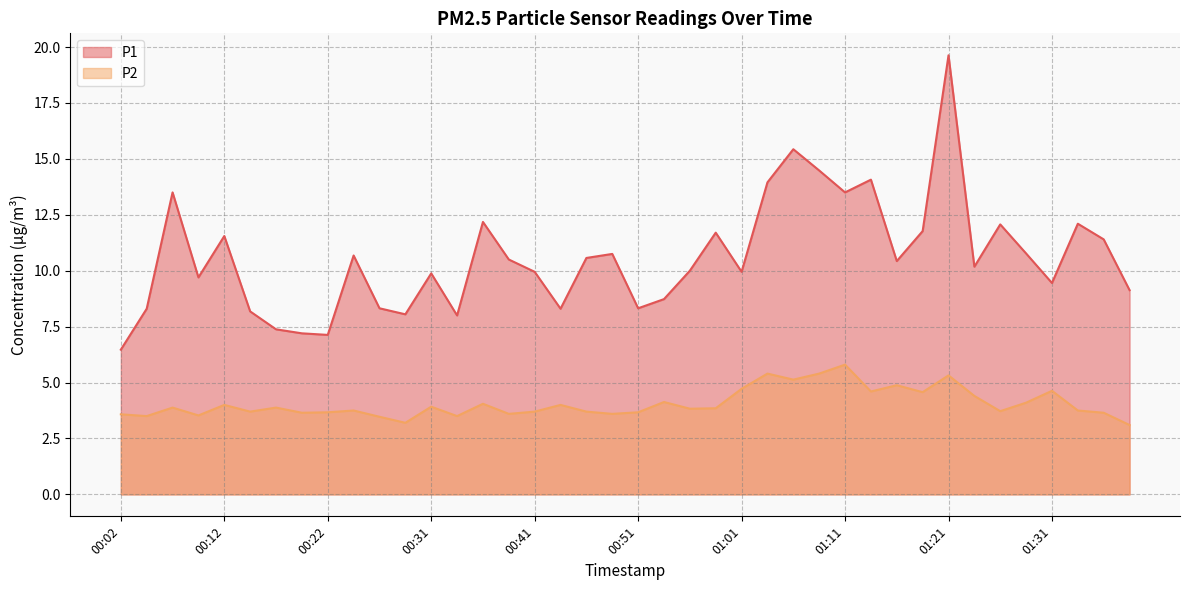

Reading right to left, transcribe all the data shown in this chart.

P1: 01:39=9.1	01:36=11.4	01:34=12.1	01:31=9.4	01:29=10.8	01:26=12.1	01:24=10.2	01:21=19.6	01:19=11.8	01:16=10.4	01:14=14.1	01:11=13.5	01:09=14.5	01:06=15.4	01:04=13.9	01:01=9.9	00:58=11.7	00:56=10.0	00:53=8.7	00:51=8.3	00:49=10.8	00:46=10.6	00:44=8.3	00:41=9.9	00:39=10.5	00:36=12.2	00:34=8.0	00:31=9.9	00:29=8.1	00:26=8.3	00:24=10.7	00:22=7.1	00:19=7.2	00:17=7.4	00:14=8.2	00:12=11.6	00:09=9.7	00:07=13.5	00:04=8.3	00:02=6.5
P2: 01:39=3.1	01:36=3.6	01:34=3.8	01:31=4.6	01:29=4.1	01:26=3.7	01:24=4.4	01:21=5.3	01:19=4.6	01:16=4.9	01:14=4.6	01:11=5.8	01:09=5.4	01:06=5.1	01:04=5.4	01:01=4.7	00:58=3.9	00:56=3.8	00:53=4.1	00:51=3.7	00:49=3.6	00:46=3.7	00:44=4.0	00:41=3.7	00:39=3.6	00:36=4.0	00:34=3.5	00:31=3.9	00:29=3.2	00:26=3.5	00:24=3.8	00:22=3.7	00:19=3.6	00:17=3.9	00:14=3.7	00:12=4.0	00:09=3.5	00:07=3.9	00:04=3.5	00:02=3.6